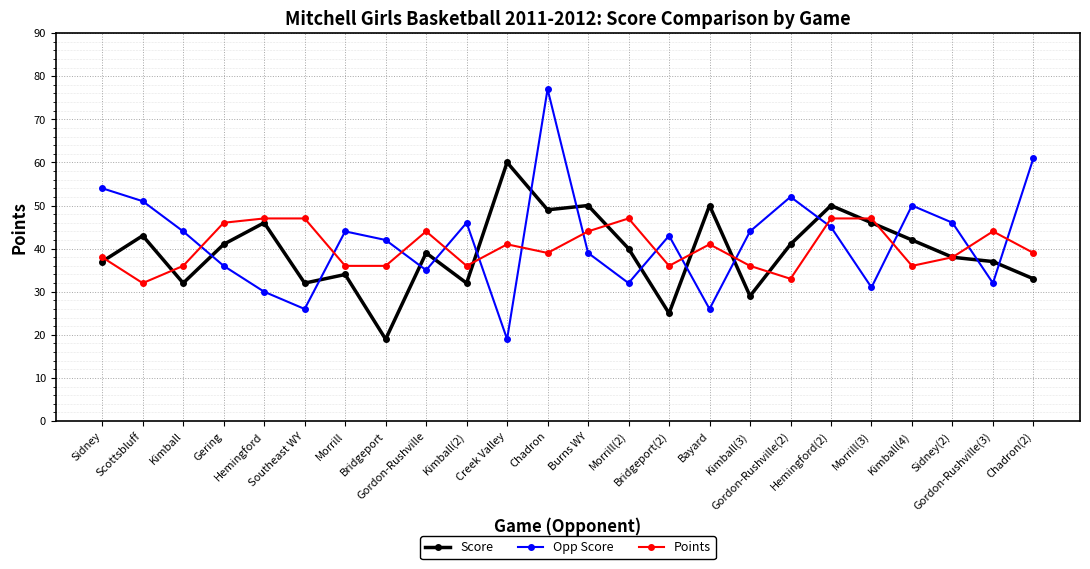

Reading right to left, transcribe all the data shown in this chart.

Score: 33	37	38	42	46	50	41	29	50	25	40	50	49	60	32	39	19	34	32	46	41	32	43	37
Opp Score: 61	32	46	50	31	45	52	44	26	43	32	39	77	19	46	35	42	44	26	30	36	44	51	54
Points: 39	44	38	36	47	47	33	36	41	36	47	44	39	41	36	44	36	36	47	47	46	36	32	38